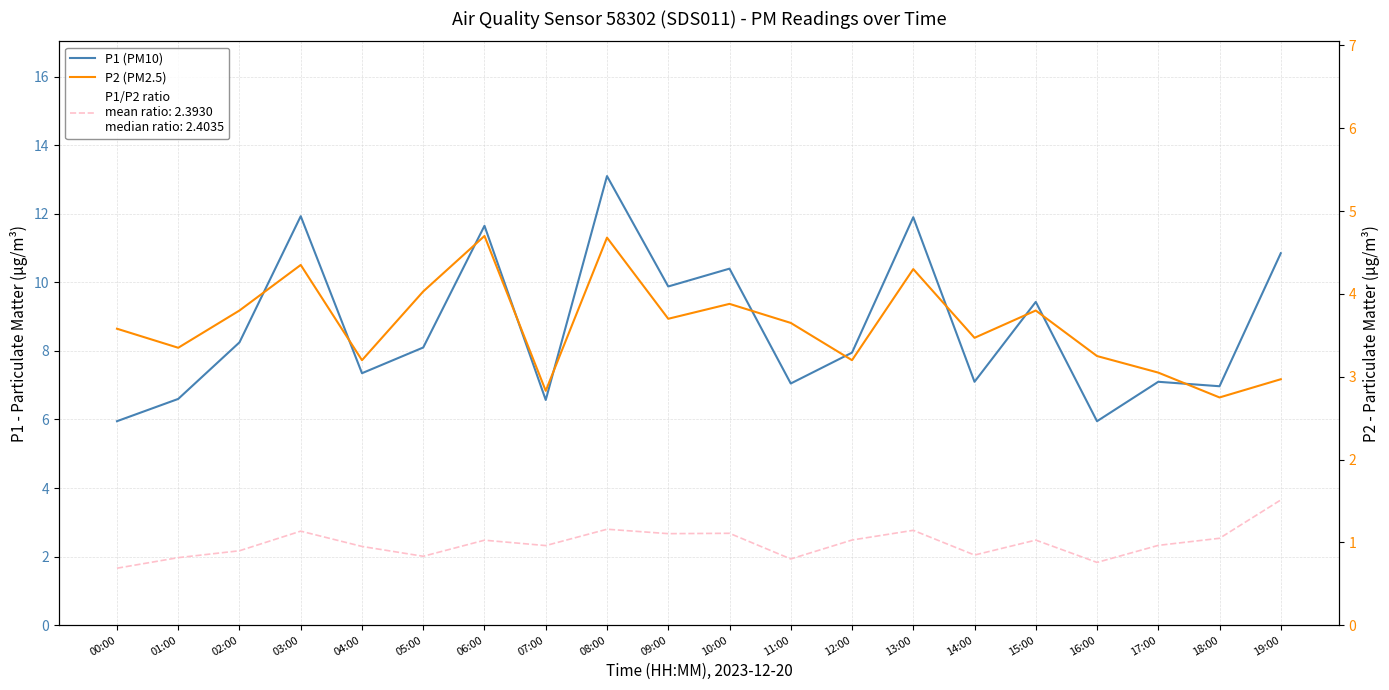

The value of P2 (PM2.5) at 13:00 is 4.3. True or false?

True